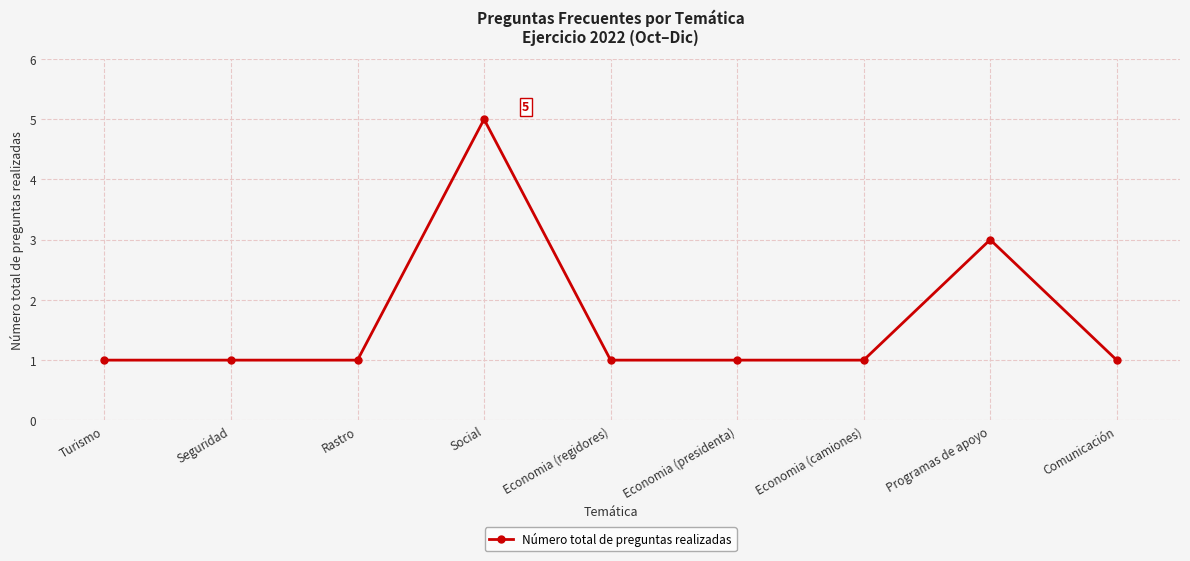

Reading left to right, extract all data points from this chart.

Turismo=1	Seguridad=1	Rastro=1	Social=5	Economia (regidores)=1	Economia (presidenta)=1	Economia (camiones)=1	Programas de apoyo=3	Comunicación=1